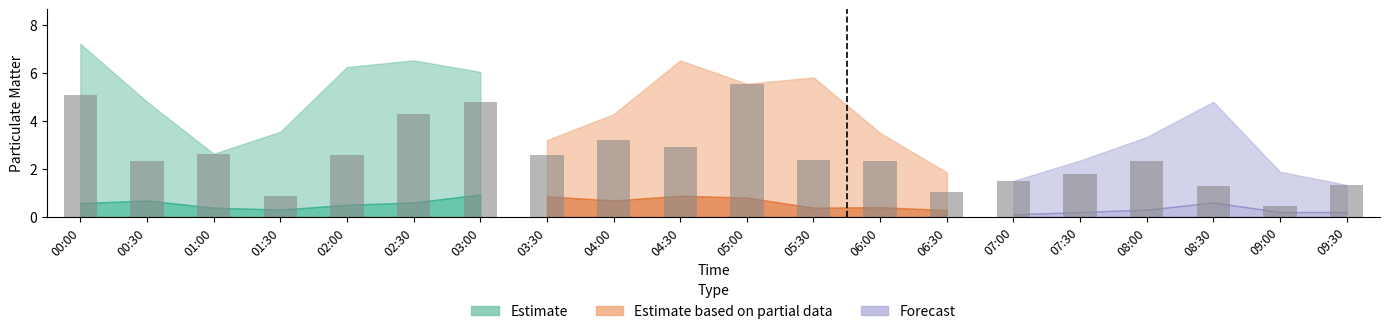

How many data points does each series have?

20